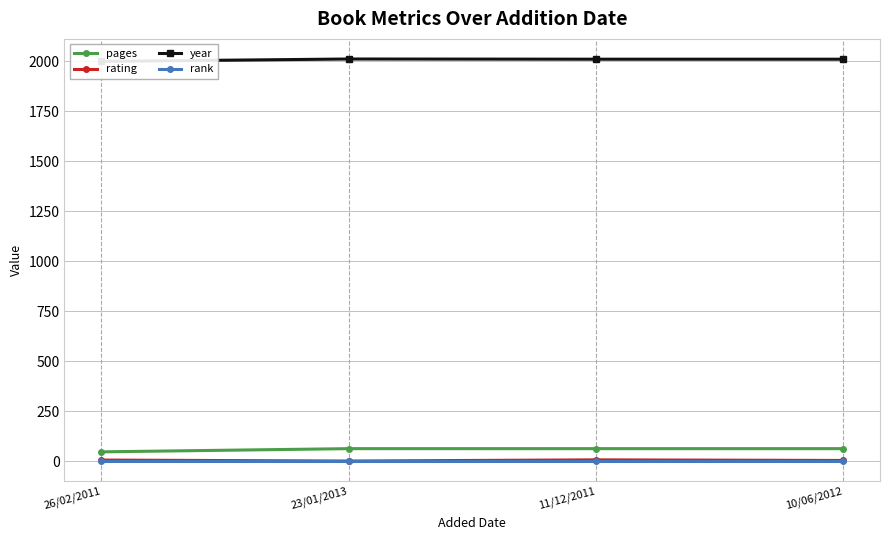

Where does the rating series first go above 7?

11/12/2011